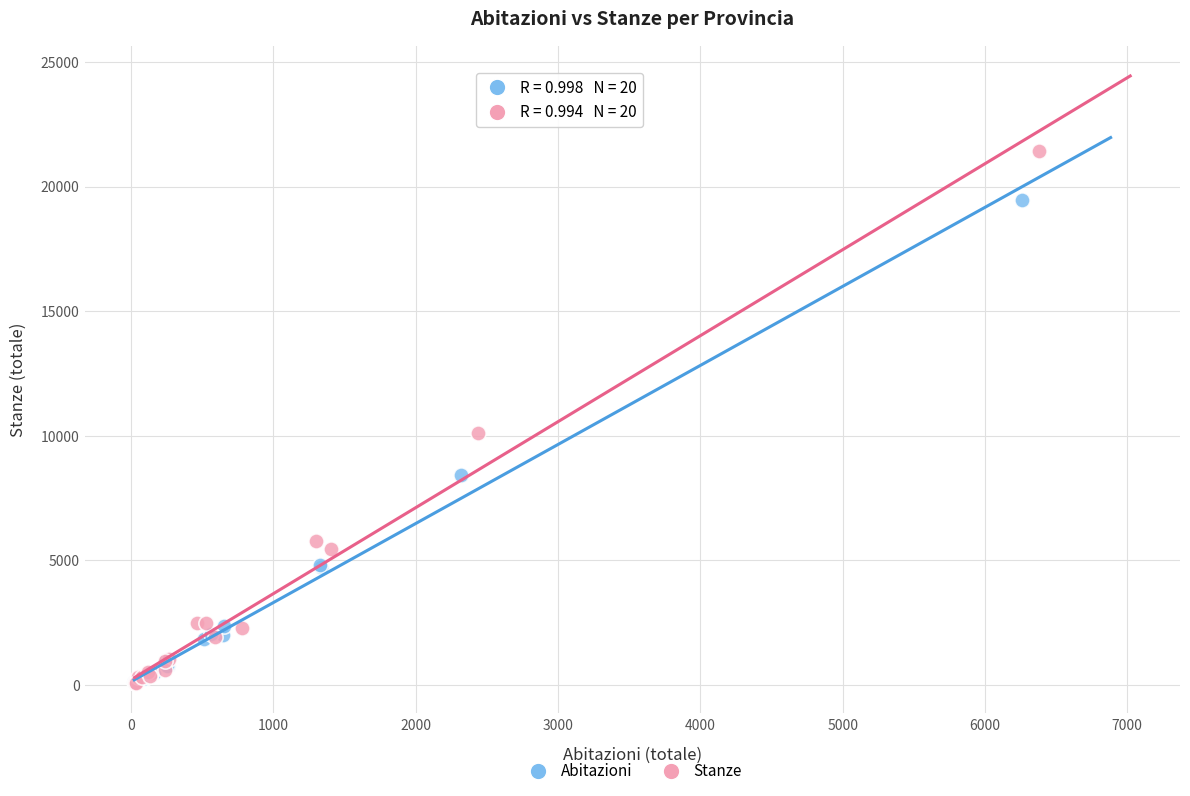

Which series has the largest Y range (max minus min)?

Stanze